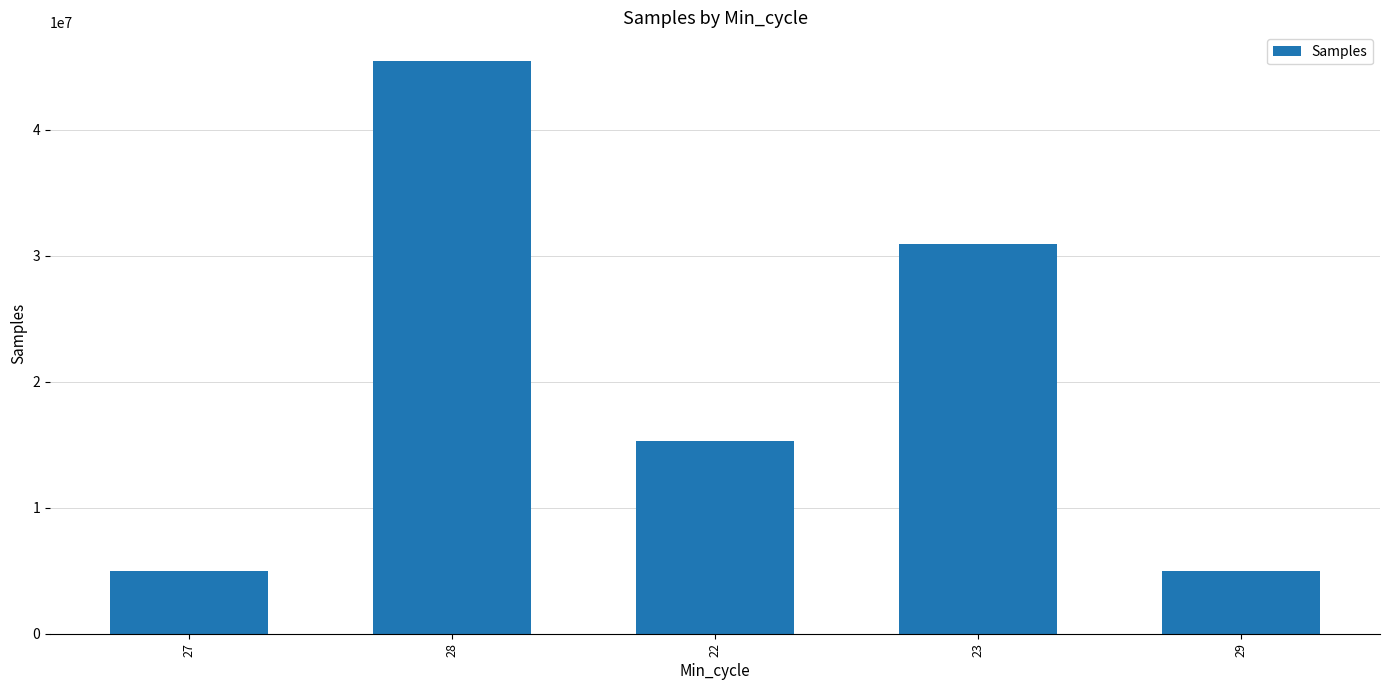

What position from the left is 23?

4